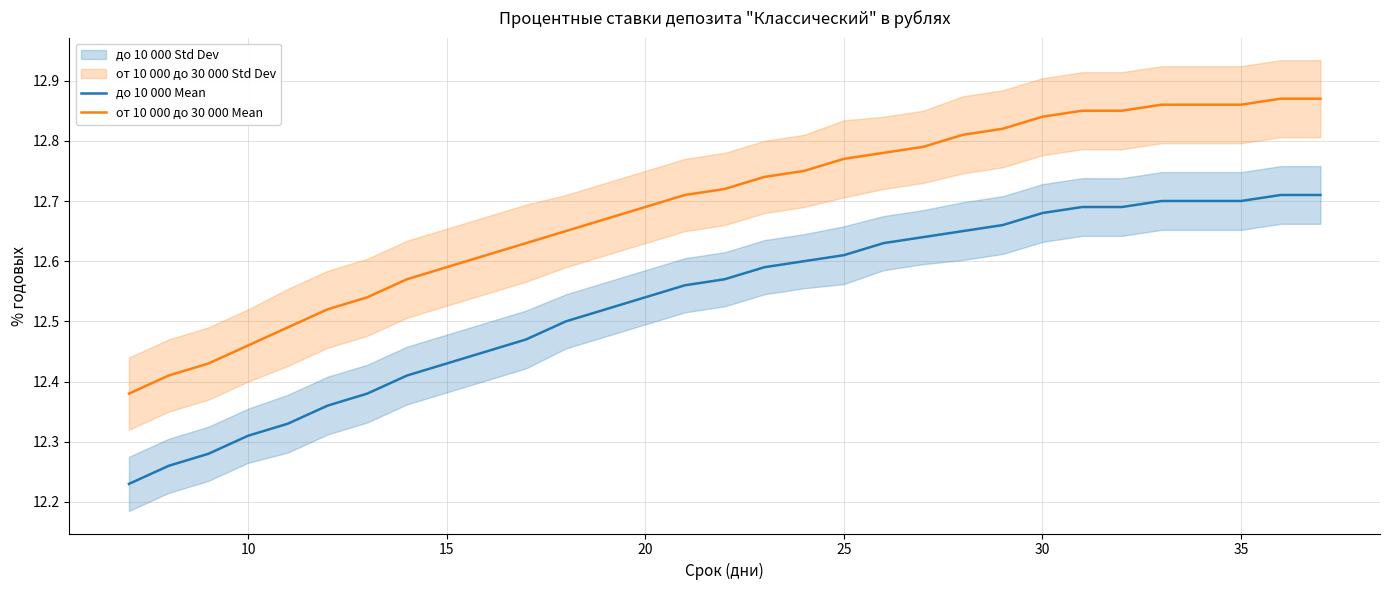

Does the chart have visible grid lines?

Yes